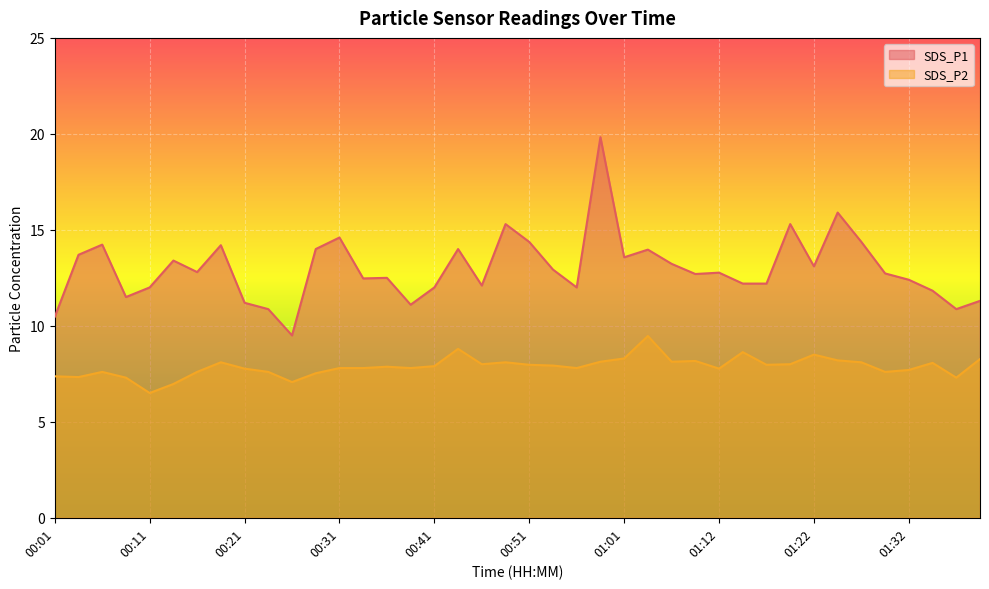

Where is the first local maximum for SDS_P2?

00:06